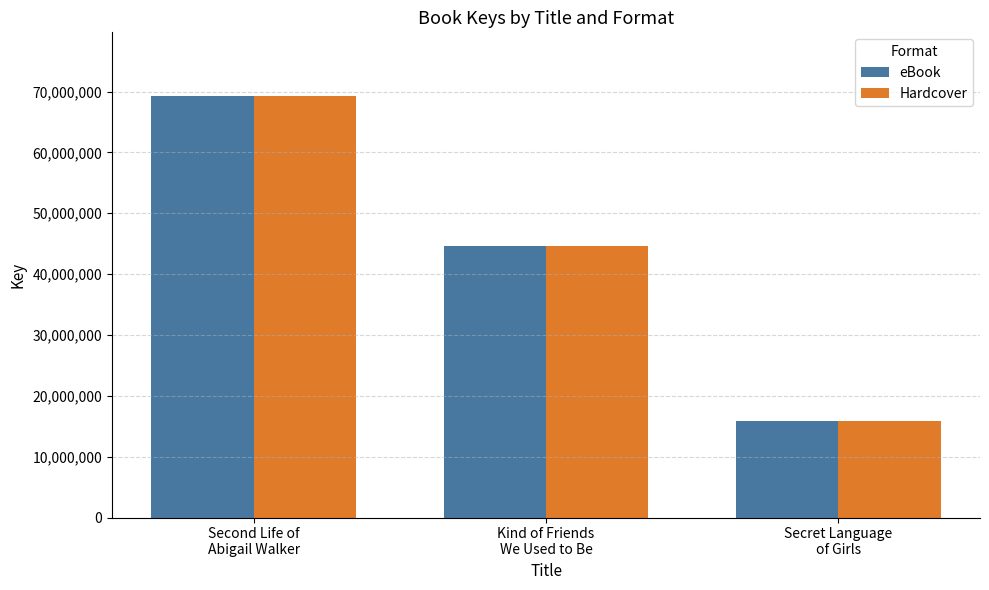

What is the maximum value for Hardcover?

69327488